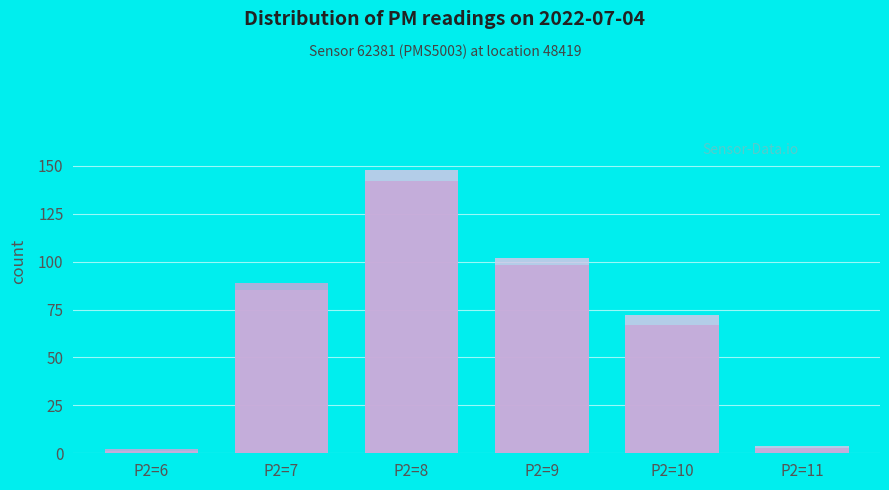

How many values in the P1 series are below 89?

3